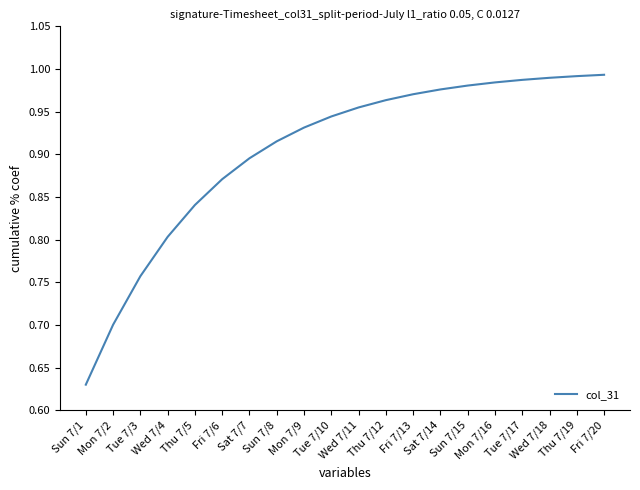

What is the difference between the maximum and minimum values?

0.4